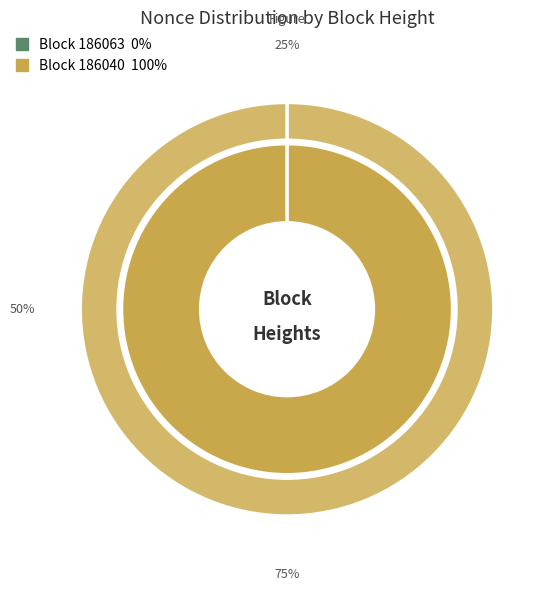

Is it true that 186063 is 5% of the pie?

False